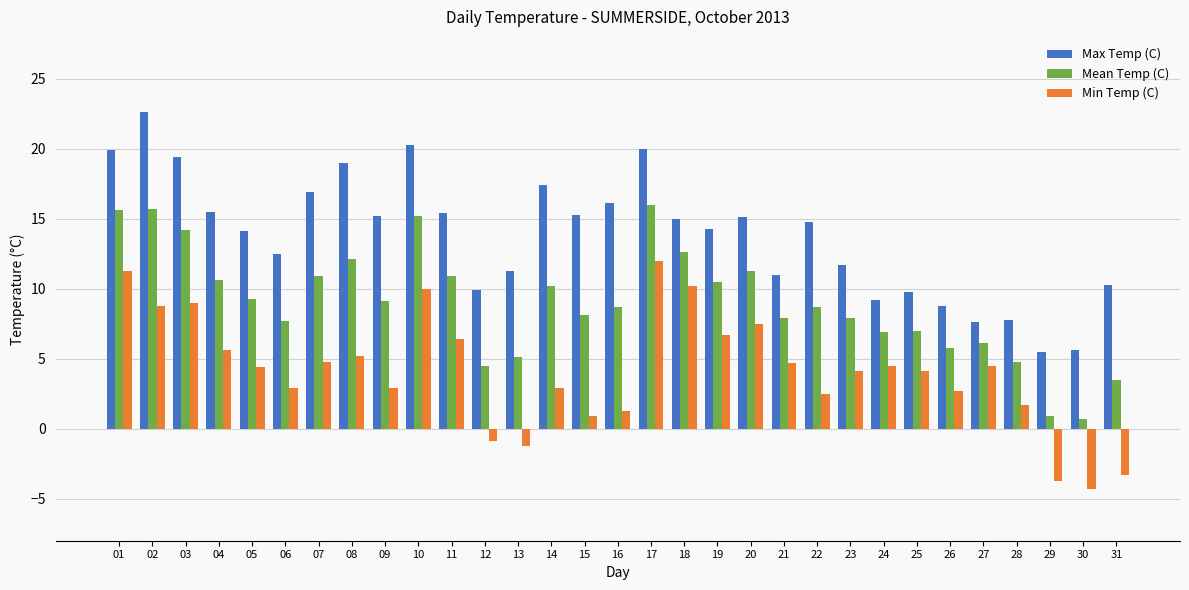

The value of Mean Temp (C) at 22 is 4.9. True or false?

False